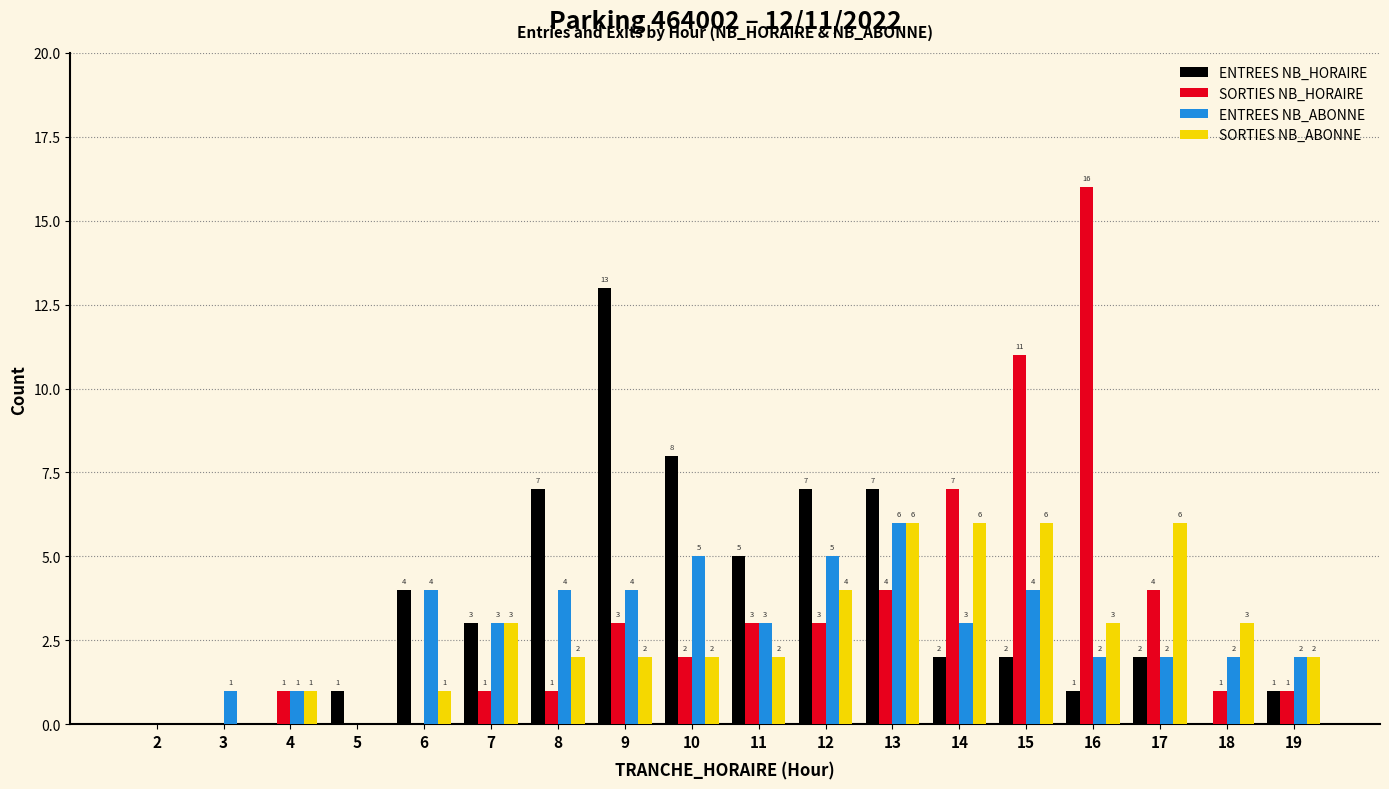

What is the maximum value for SORTIES NB_ABONNE?

6